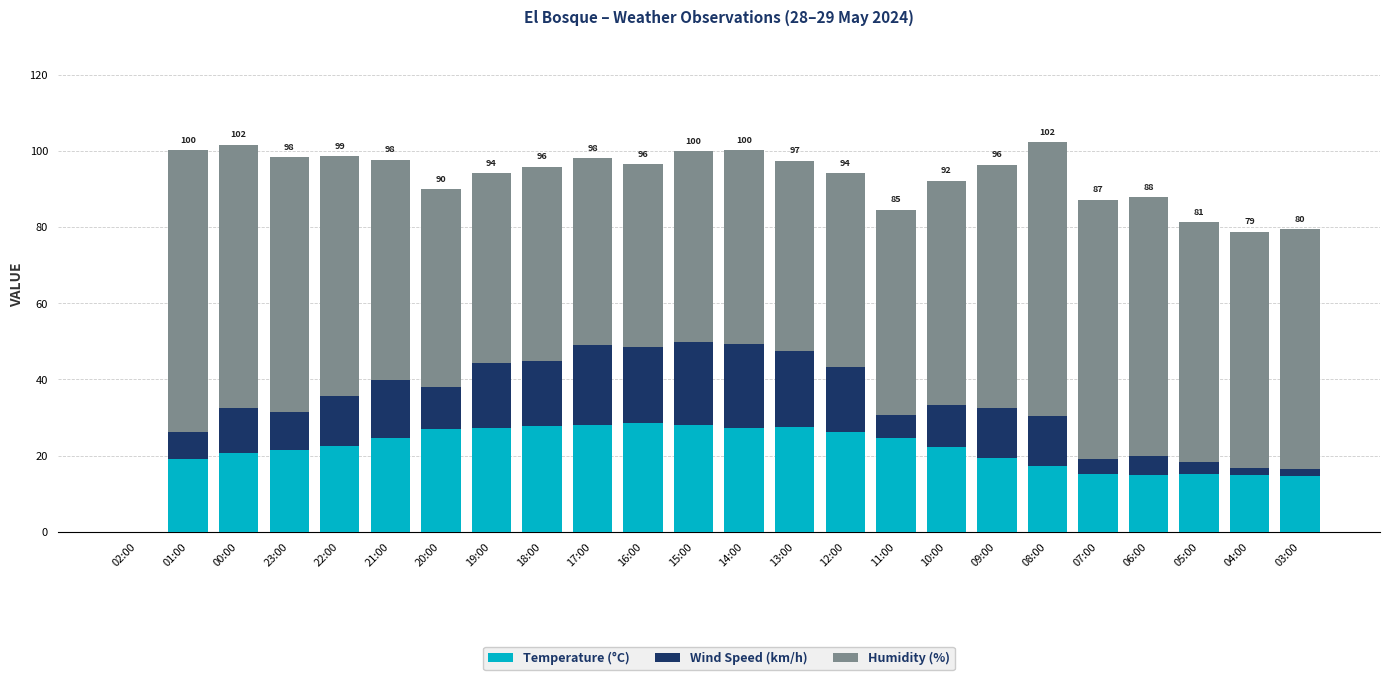

What are all the series names shown in the legend?

Temperature (°C), Wind Speed (km/h), Humidity (%)